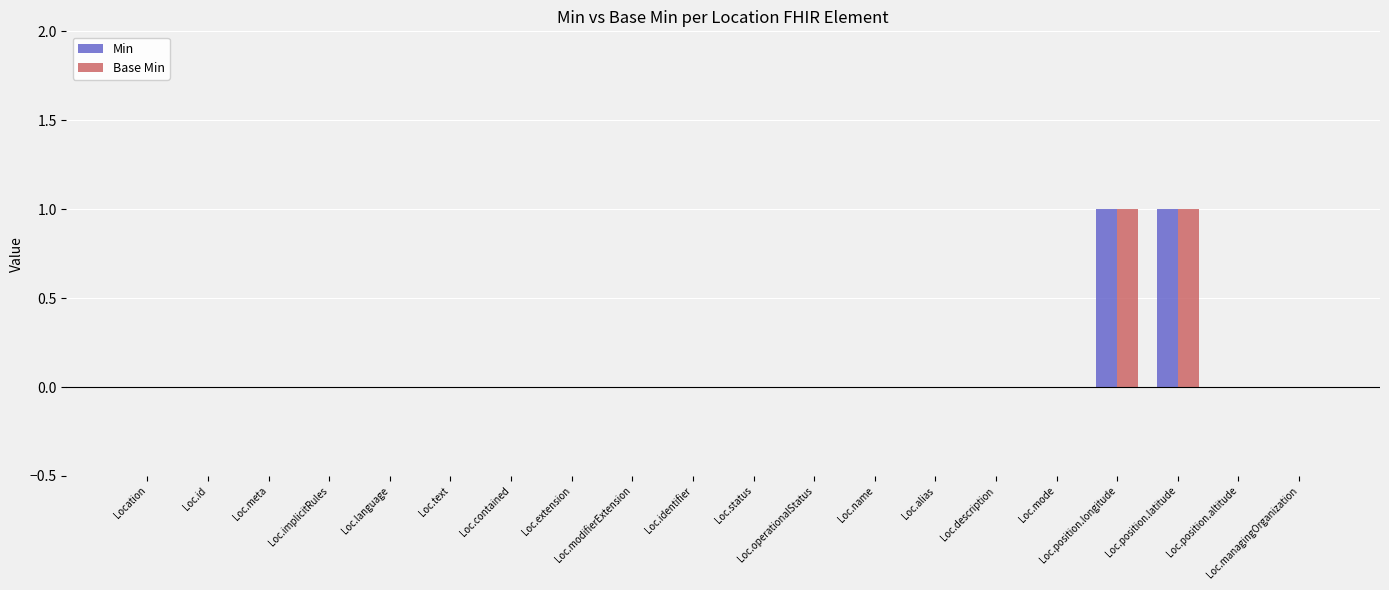

What is the label of the 10th bar from the right?

Loc.status